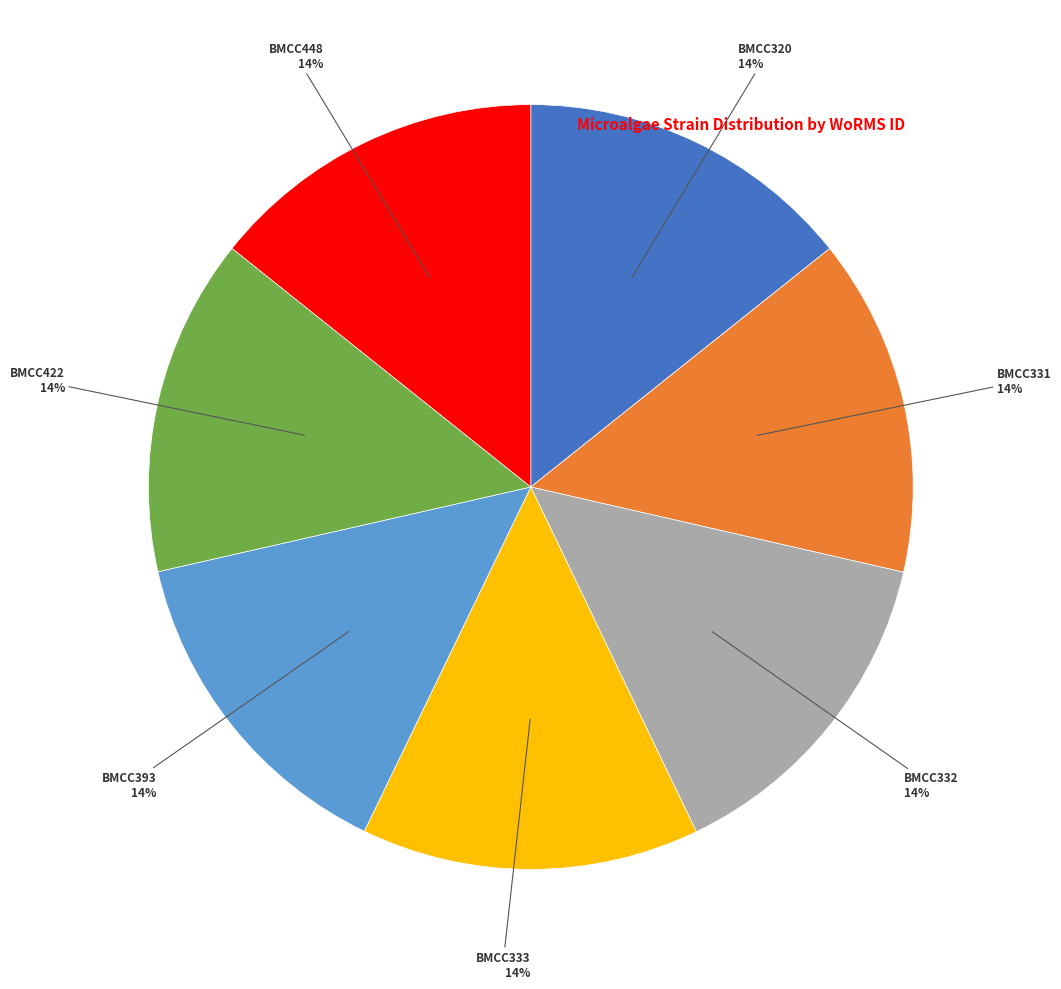

The BMCC422 slice represents 14% of the pie. True or false?

True